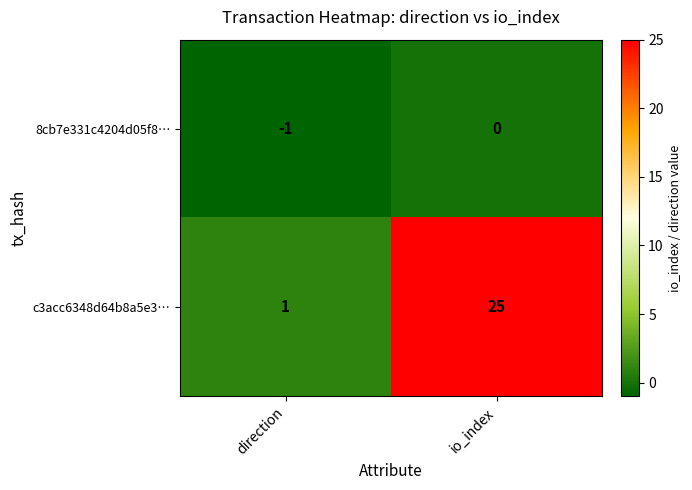

Reading left to right, extract all data points from this chart.

8cb7e331c4204d05f8…: -1	0
c3acc6348d64b8a5e3…: 1	25